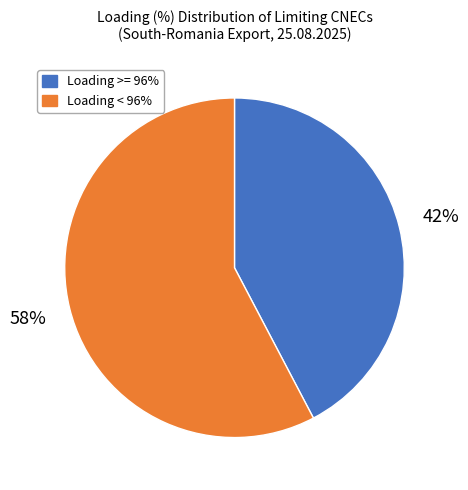

The Loading < 96% slice represents 58% of the pie. True or false?

True